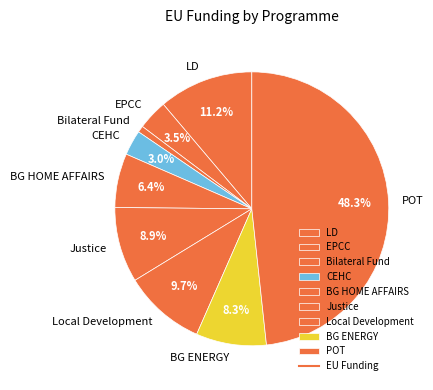

Rank the categories by value from lowest to highest.

Bilateral Fund, CEHC, EPCC, BG HOME AFFAIRS, BG ENERGY, Justice, Local Development, LD, POT